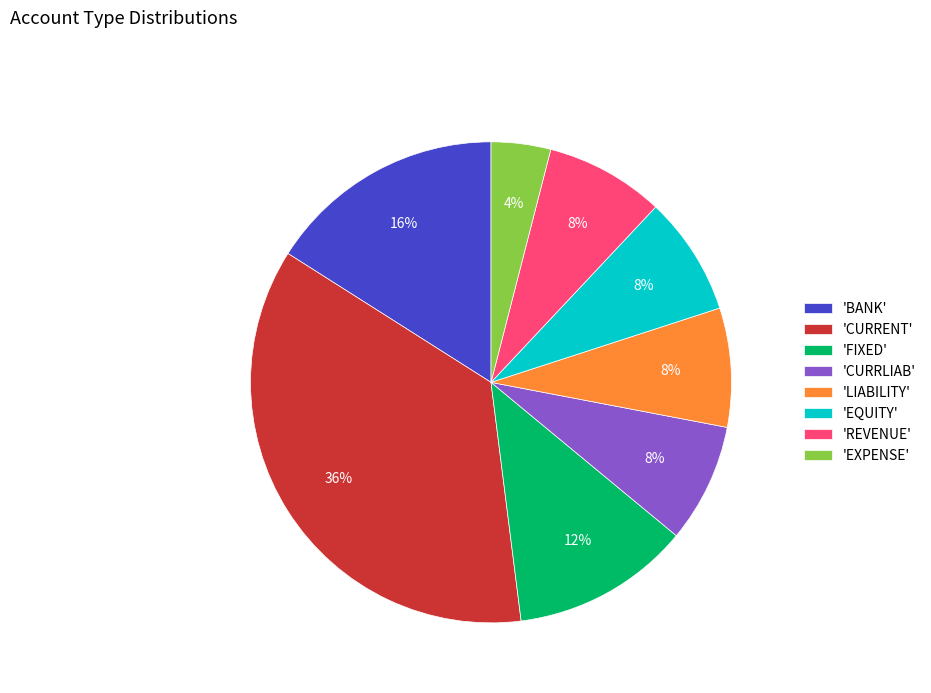

How many slices are in this pie chart?

8